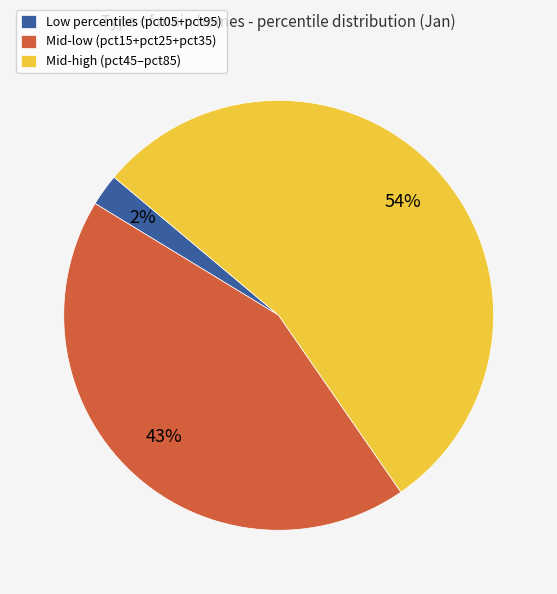

Which slice is the largest?

Mid-high (pct45–pct85)